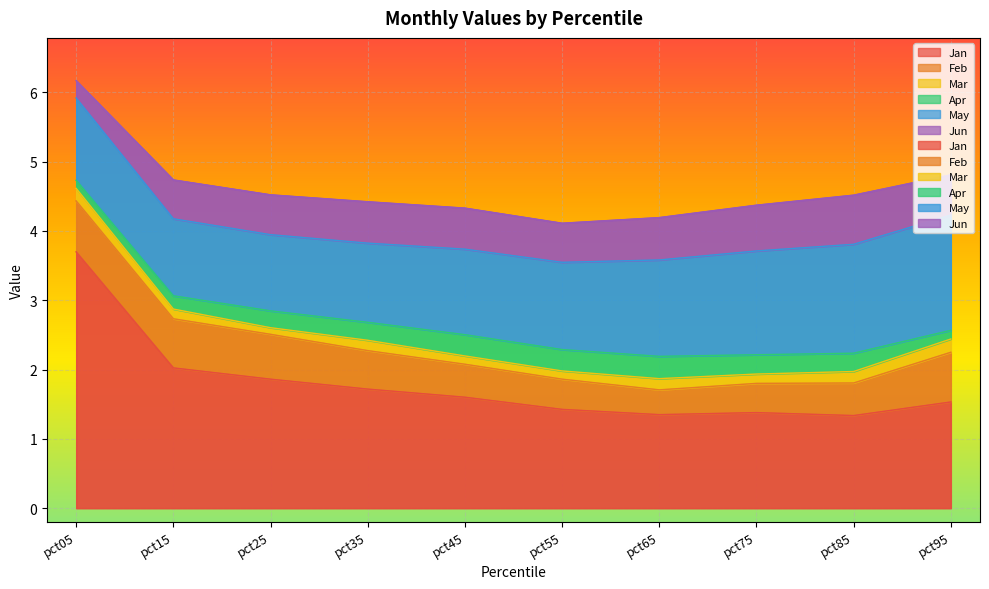

Between pct75 and pct95, which is larger?

pct95